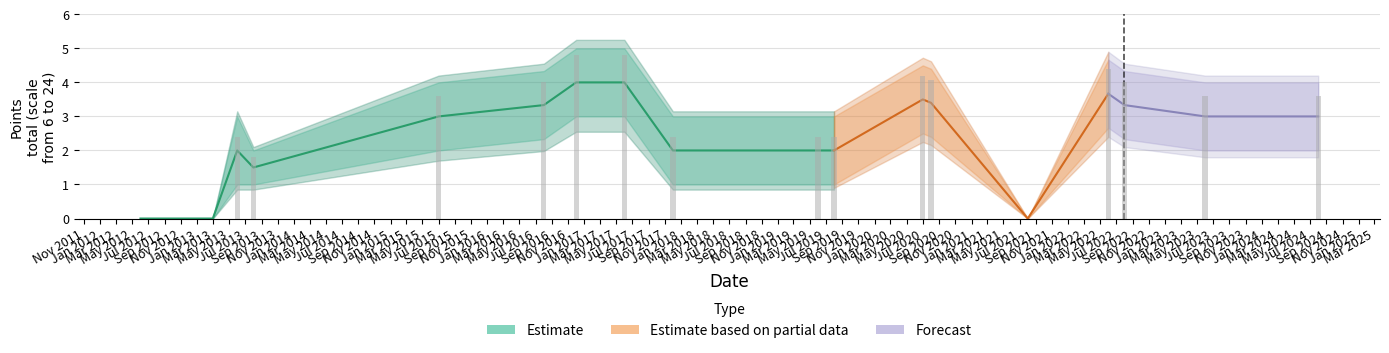

Which has a higher value, 2016-08-31 or 2013-03-01?

2016-08-31